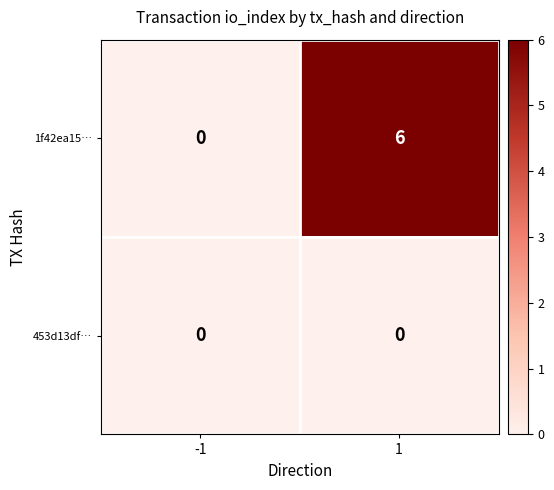

Which series has the largest total across all categories?

1f42ea15…